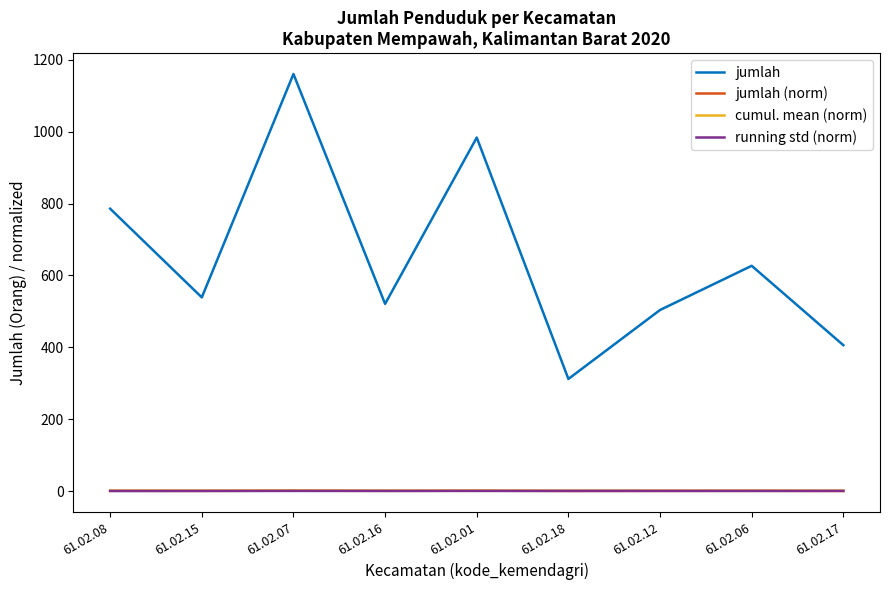

The value of running std (norm) at 61.02.07 is 0.2. True or false?

True